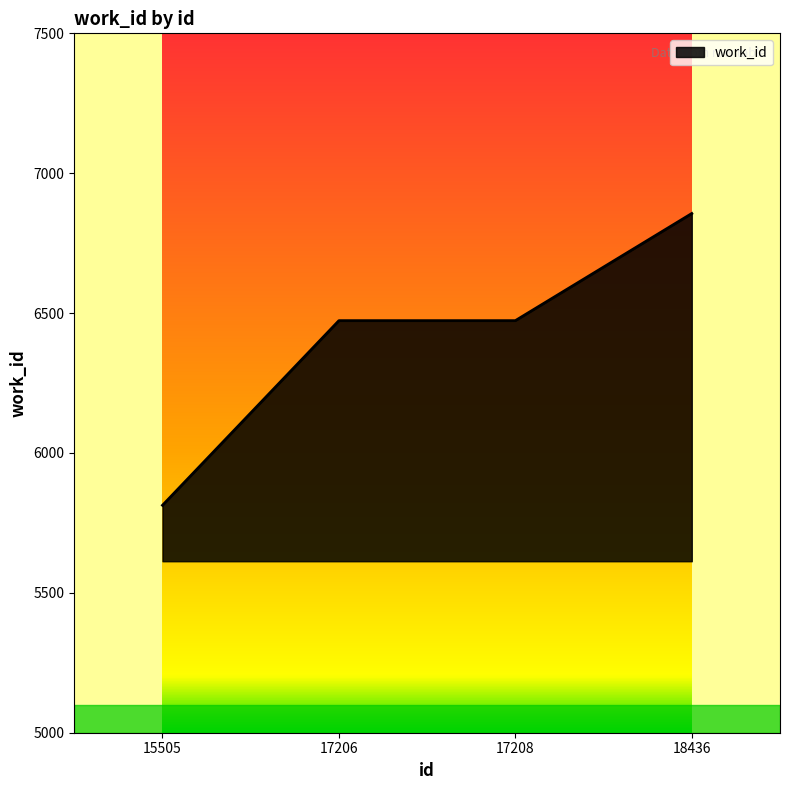

Reading left to right, transcribe all the data shown in this chart.

5813	6473	6473	6856